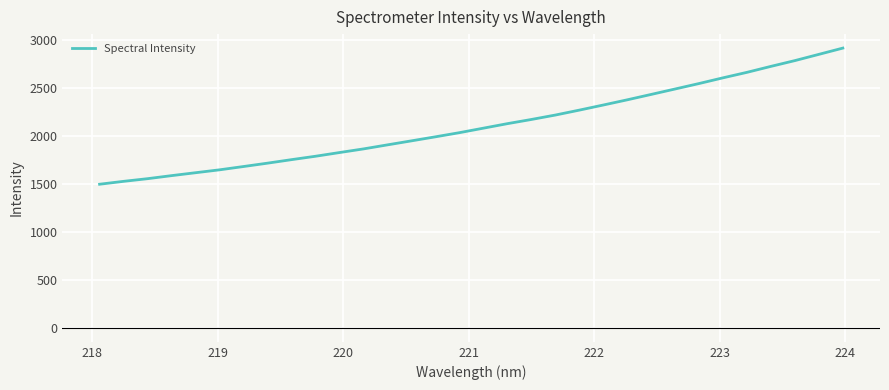

What is the difference between the maximum and minimum values?

1418.8